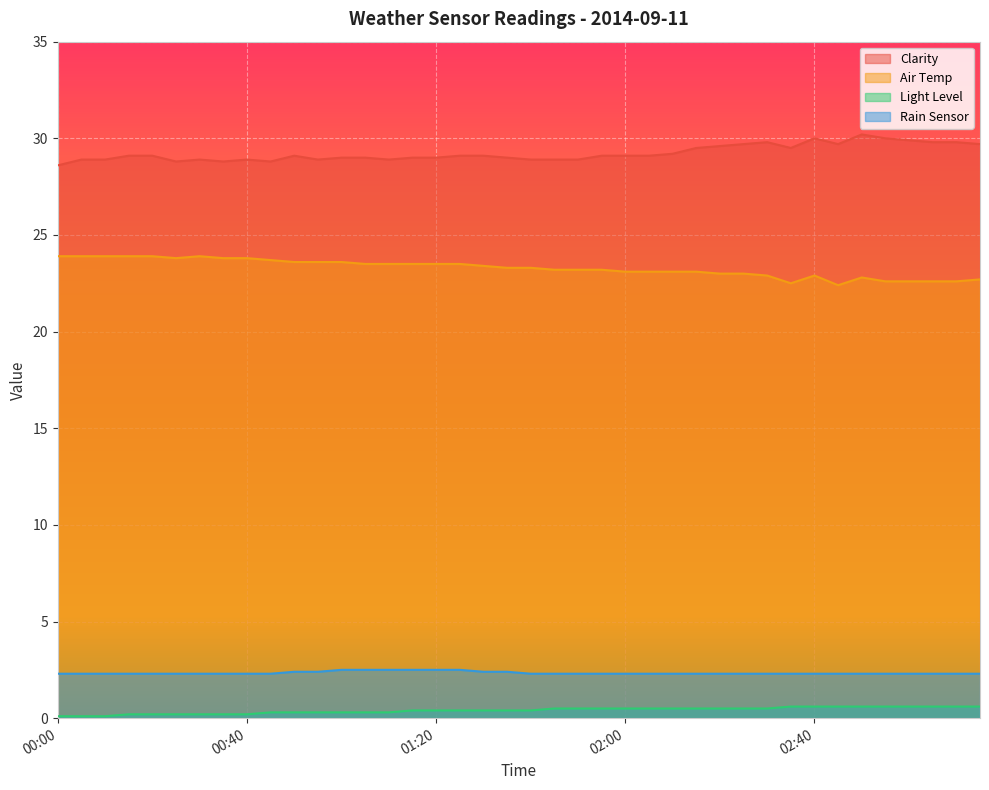

Reading right to left, extract all data points from this chart.

Clarity: 29.7	29.8	29.8	29.9	30.0	30.2	29.7	30.0	29.5	29.8	29.7	29.6	29.5	29.2	29.1	29.1	29.1	28.9	28.9	28.9	29.0	29.1	29.1	29.0	29.0	28.9	29.0	29.0	28.9	29.1	28.8	28.9	28.8	28.9	28.8	29.1	29.1	28.9	28.9	28.6
Air Temp: 22.7	22.6	22.6	22.6	22.6	22.8	22.4	22.9	22.5	22.9	23.0	23.0	23.1	23.1	23.1	23.1	23.2	23.2	23.2	23.3	23.3	23.4	23.5	23.5	23.5	23.5	23.5	23.6	23.6	23.6	23.7	23.8	23.8	23.9	23.8	23.9	23.9	23.9	23.9	23.9
Light Level: 0.6	0.6	0.6	0.6	0.6	0.6	0.6	0.6	0.6	0.5	0.5	0.5	0.5	0.5	0.5	0.5	0.5	0.5	0.5	0.4	0.4	0.4	0.4	0.4	0.4	0.3	0.3	0.3	0.3	0.3	0.3	0.2	0.2	0.2	0.2	0.2	0.2	0.1	0.1	0.1
Rain Sensor: 2.3	2.3	2.3	2.3	2.3	2.3	2.3	2.3	2.3	2.3	2.3	2.3	2.3	2.3	2.3	2.3	2.3	2.3	2.3	2.3	2.4	2.4	2.5	2.5	2.5	2.5	2.5	2.5	2.4	2.4	2.3	2.3	2.3	2.3	2.3	2.3	2.3	2.3	2.3	2.3